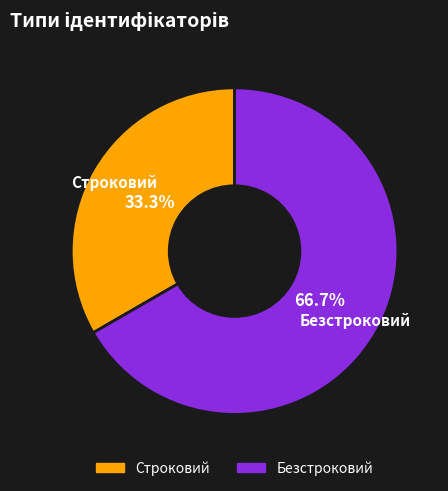

How many segments does this pie chart have?

2